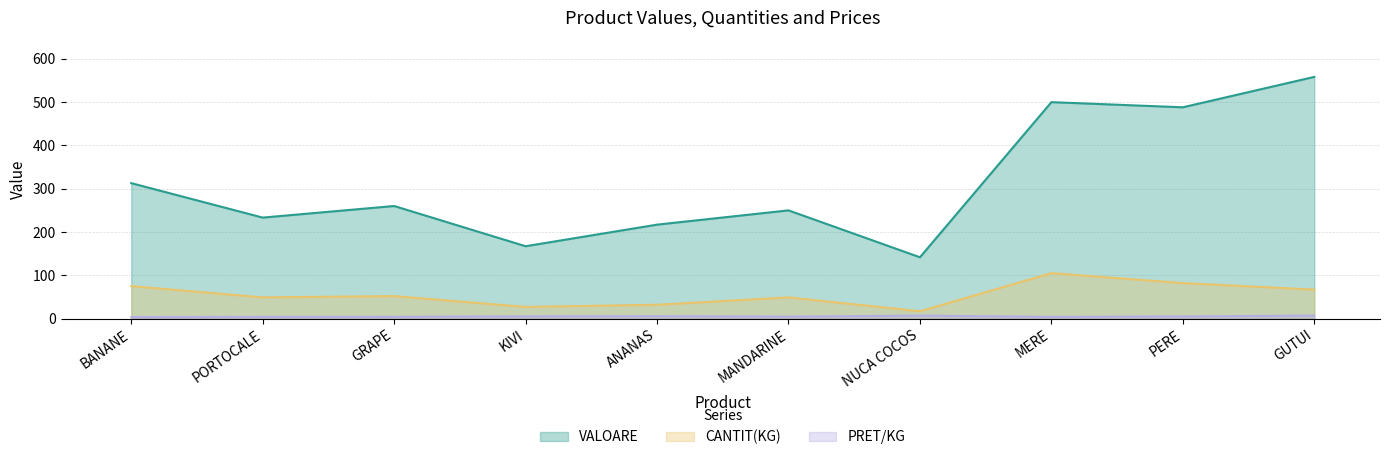

True or false: CANTIT(KG) and PRET/KG cross at least once.

False